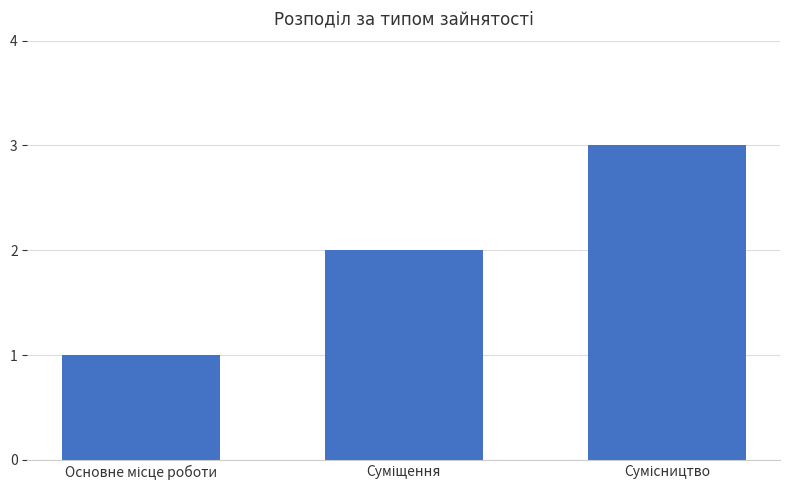

What is the sum of all values?

6